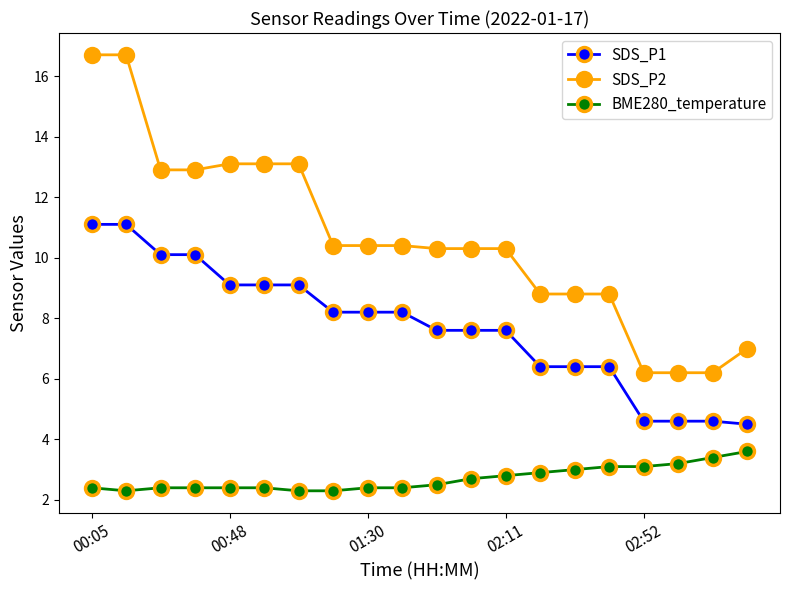

Which series has the largest total across all categories?

SDS_P2